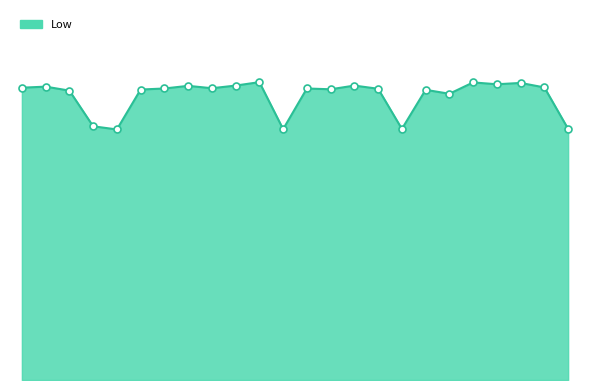

What is the value of the 15th point from the left?

11.1